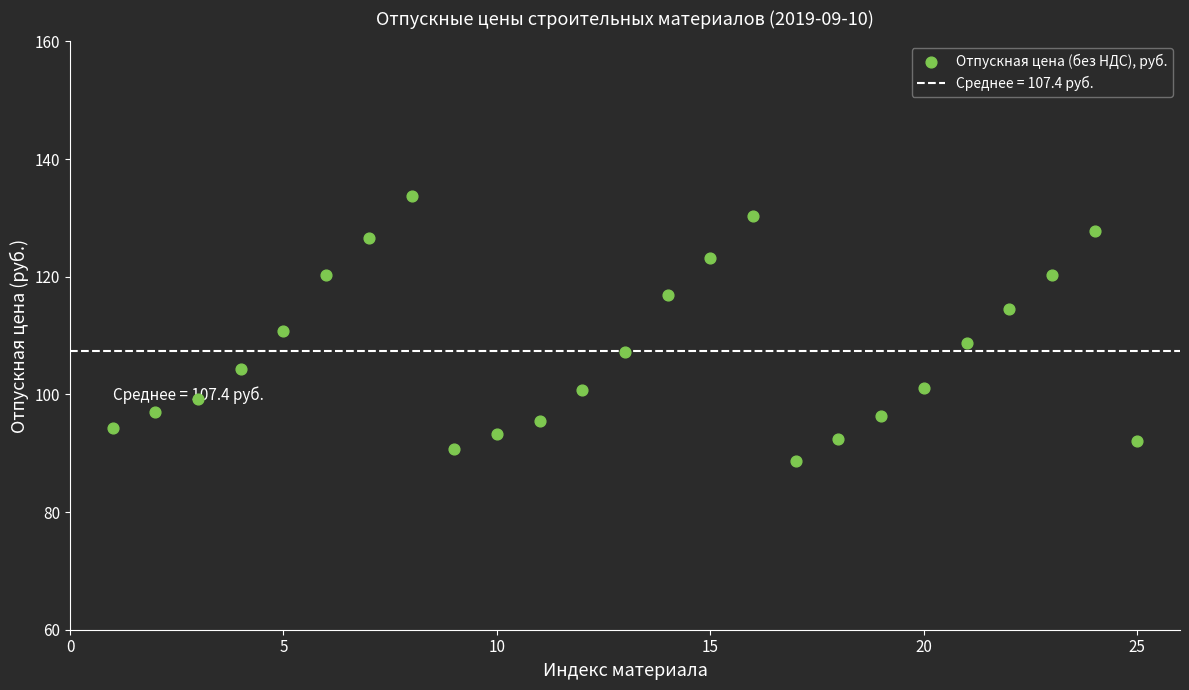

What is the range of Y values (max minus min)?

45.1